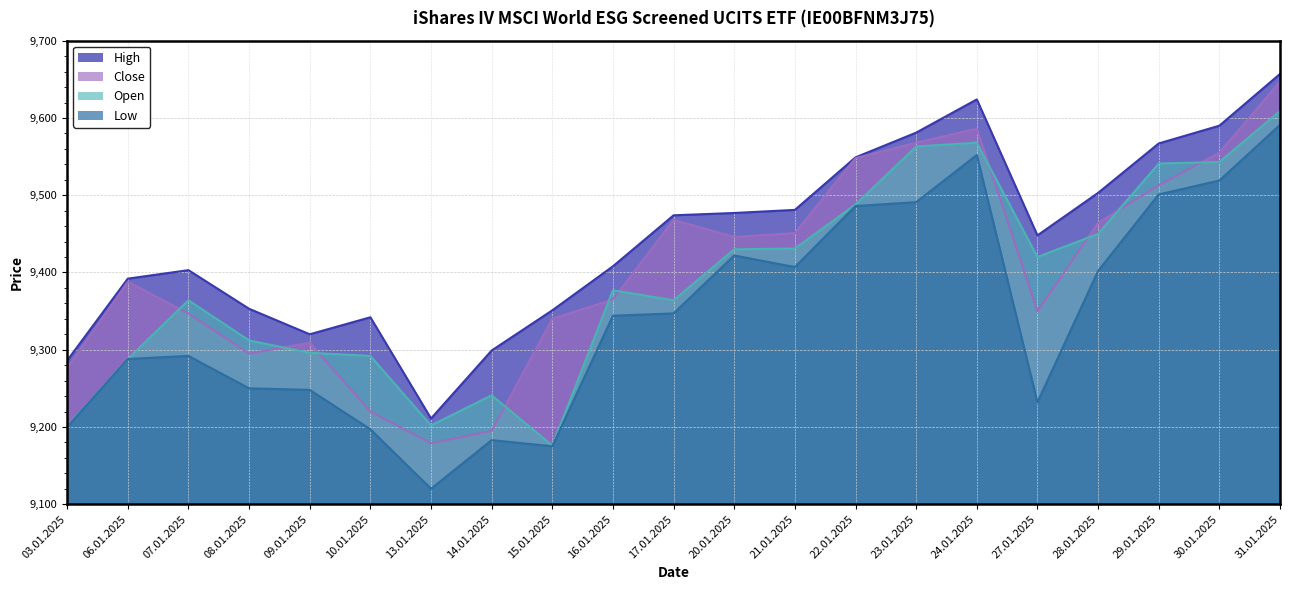

List the series in order of their peak value, lowest first.

Low, Open, Close, High